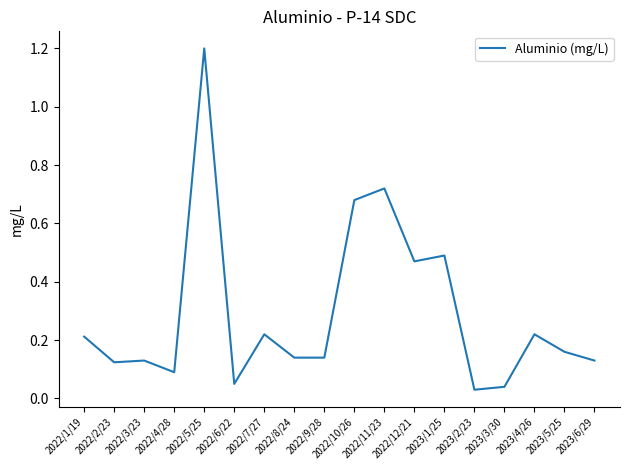

What is the maximum value shown in the chart?

1.2